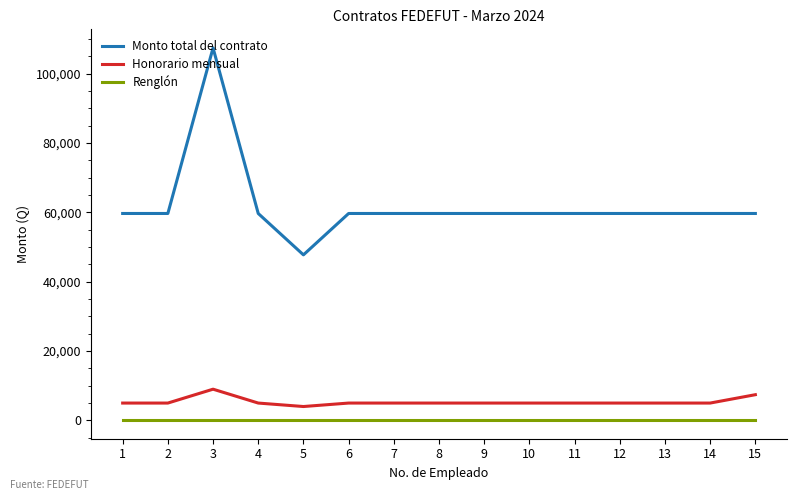

Which label corresponds to the largest value in the chart?

3